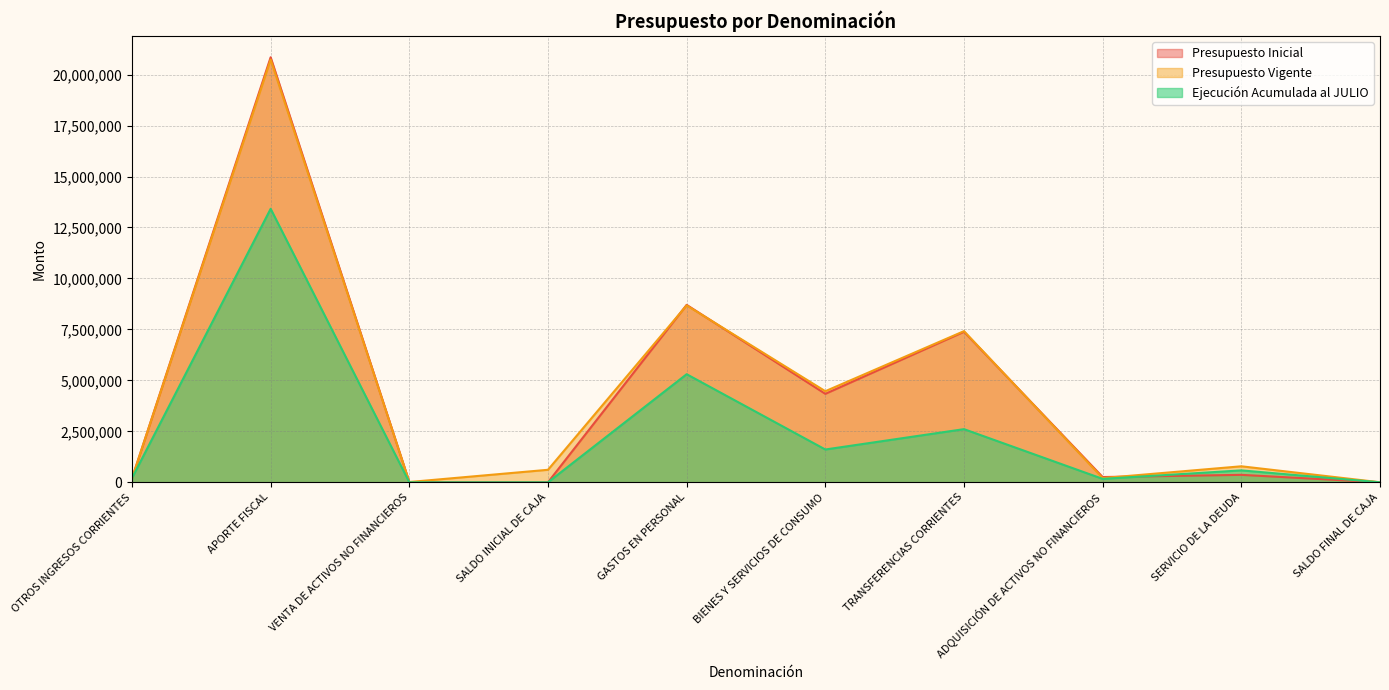

What is the label of the 2nd point from the right?

SERVICIO DE LA DEUDA